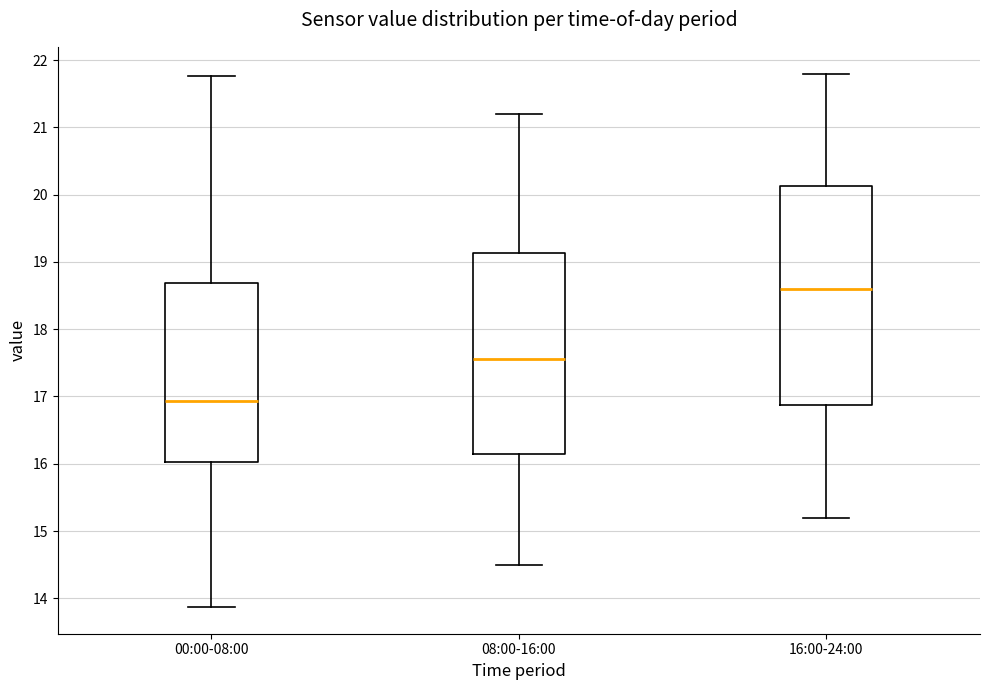

Which box is the tallest, from its lower edge to its upper edge?

16:00-24:00